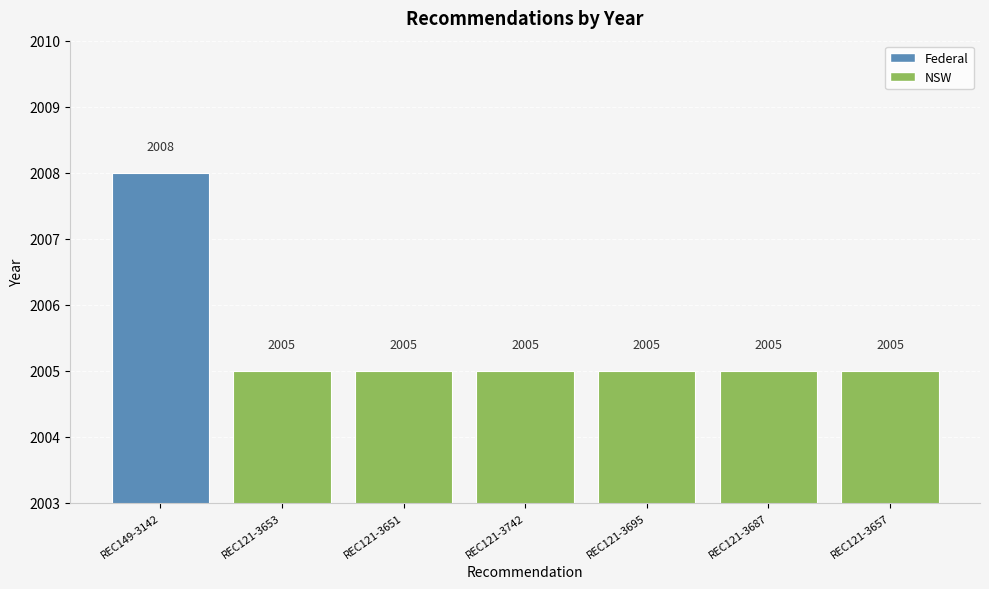

Approximately how many times larger is the value at REC121-3653 compared to REC121-3695?

1.0